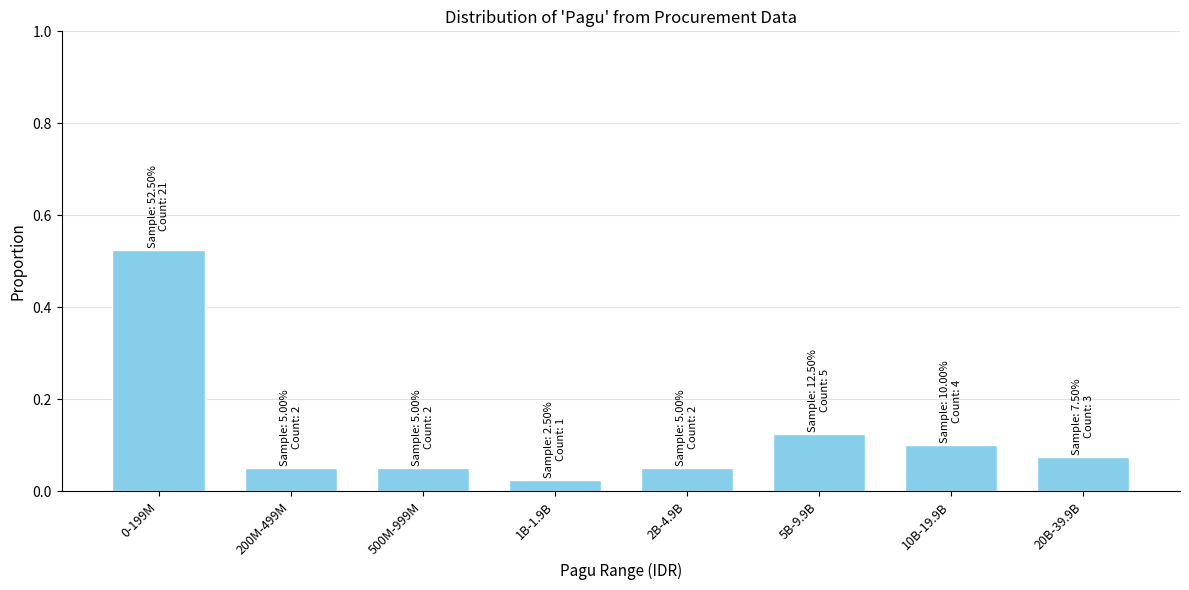

Where is the data nearest to the value 0?

1B-1.9B